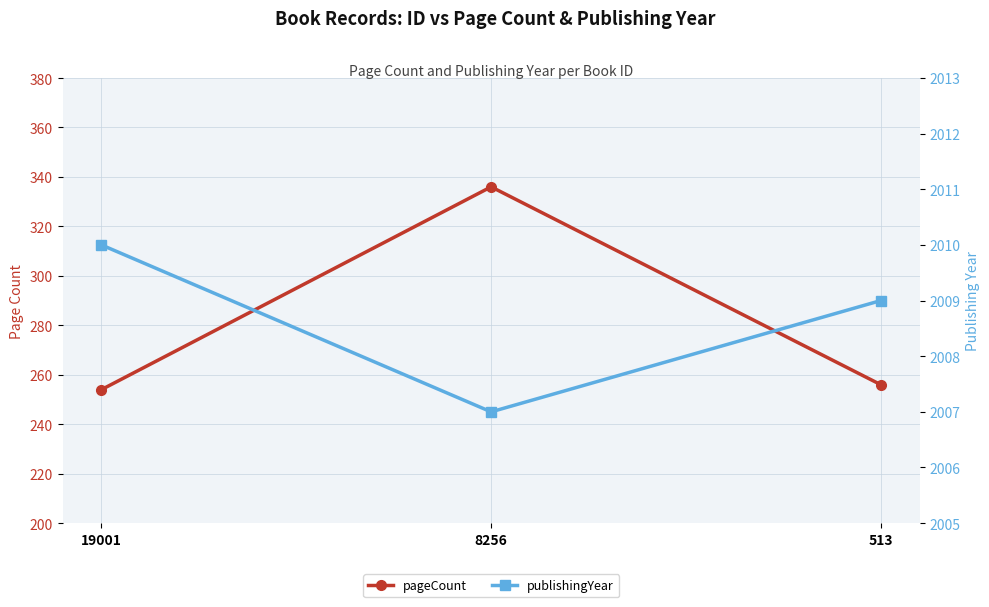

At which label is pageCount closest to 295?

513